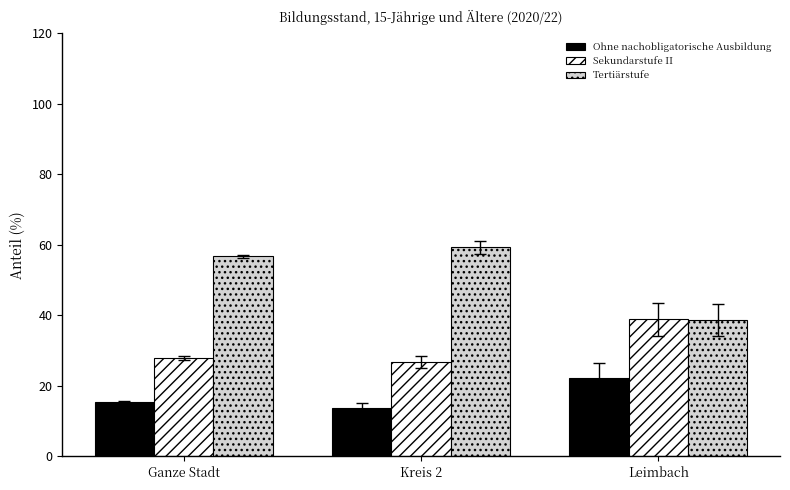

What is the difference between the highest and lowest values at Leimbach?

16.6